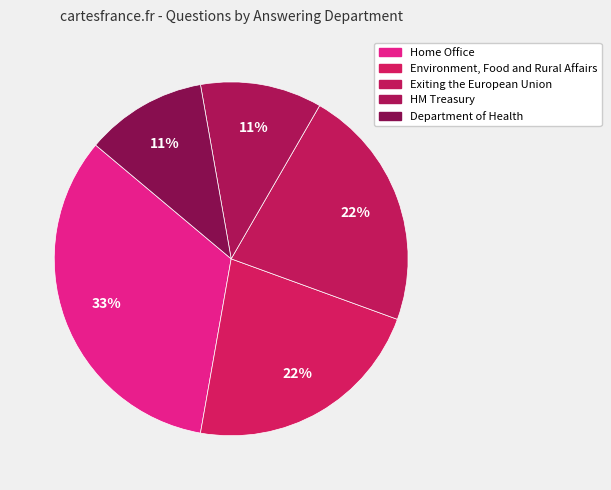

What portion of the pie excludes Exiting the European Union?

77.8%